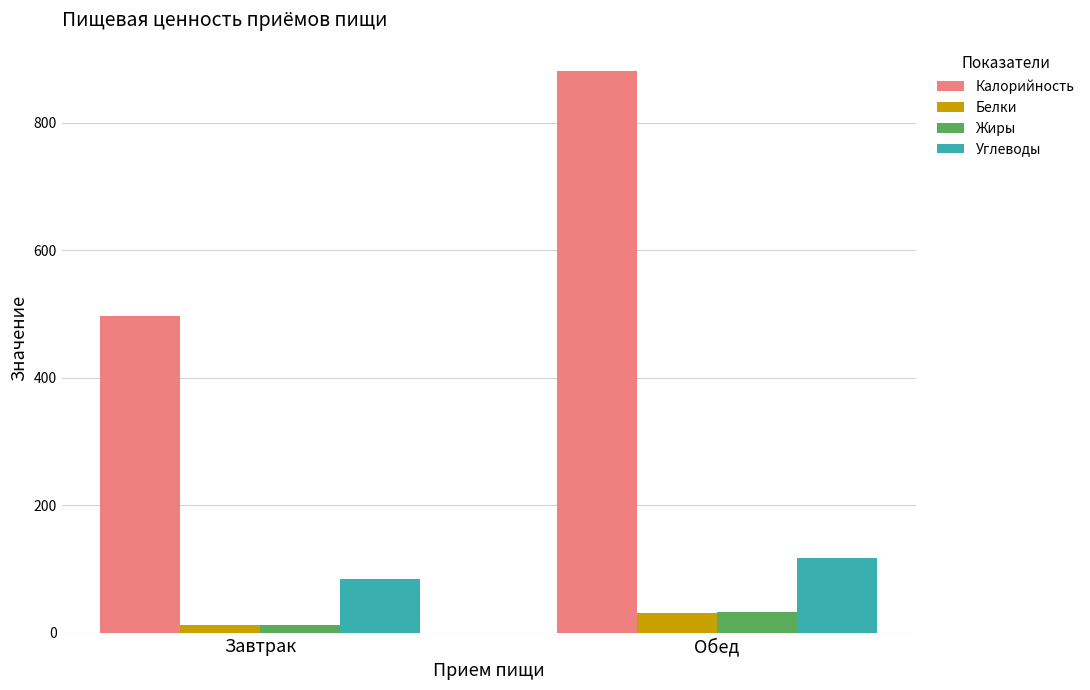

Reading left to right, what are all the values shown in this chart?

Калорийность: Завтрак=496.3	Обед=881.4
Белки: Завтрак=12.5	Обед=31.0
Жиры: Завтрак=12.5	Обед=31.8
Углеводы: Завтрак=83.5	Обед=117.3